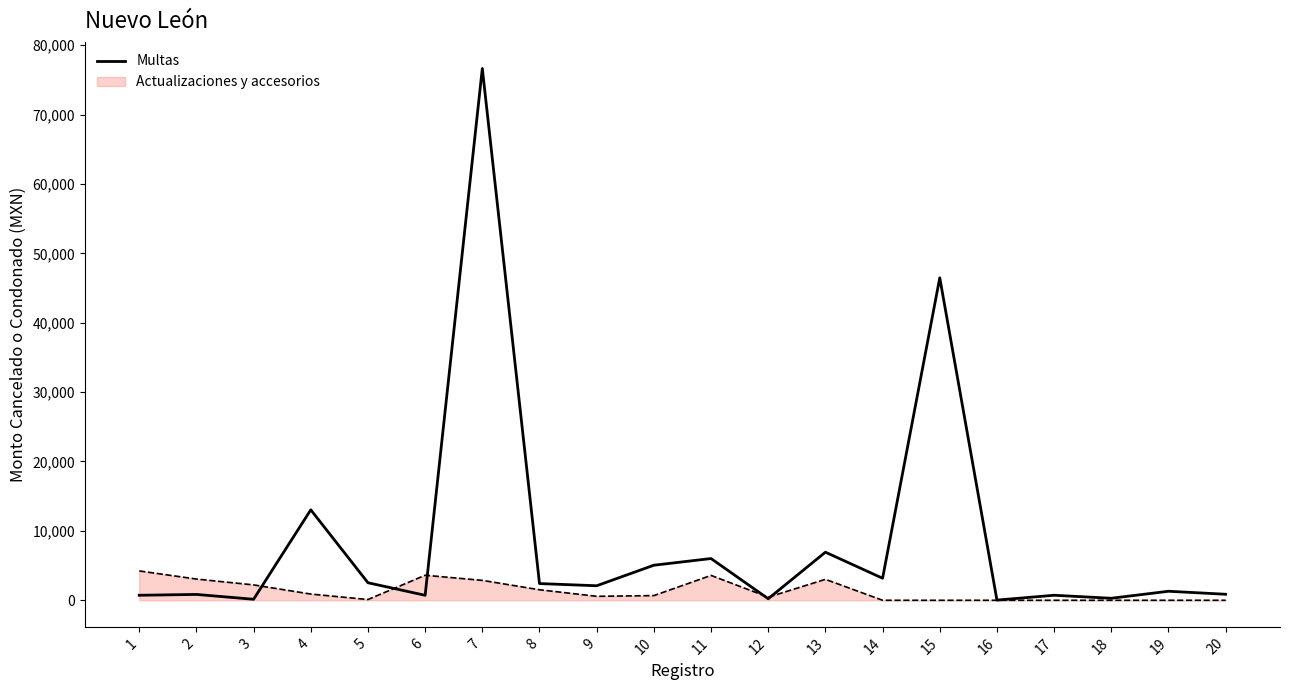

Which series has the widest spread of values?

Multas